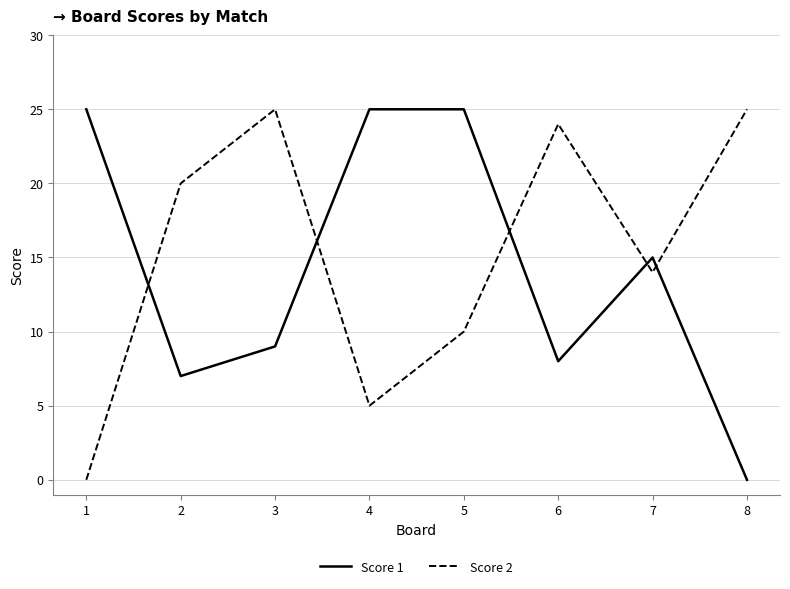

Reading left to right, transcribe all the data shown in this chart.

Score 1: 1=25	2=7	3=9	4=25	5=25	6=8	7=15	8=0
Score 2: 1=0	2=20	3=25	4=5	5=10	6=24	7=14	8=25